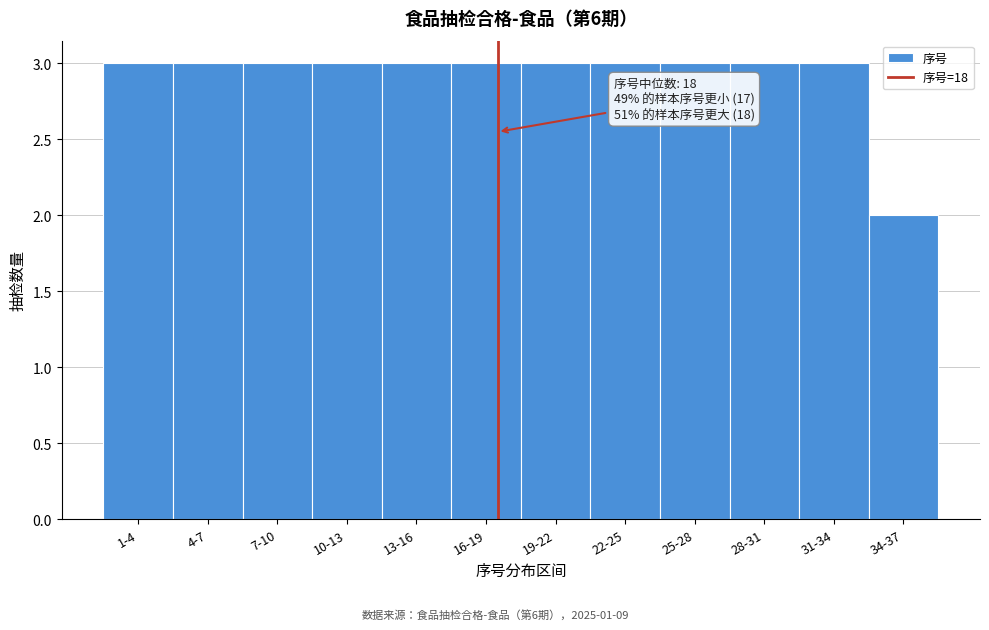

Reading right to left, transcribe all the data shown in this chart.

34-37=2	31-34=3	28-31=3	25-28=3	22-25=3	19-22=3	16-19=3	13-16=3	10-13=3	7-10=3	4-7=3	1-4=3